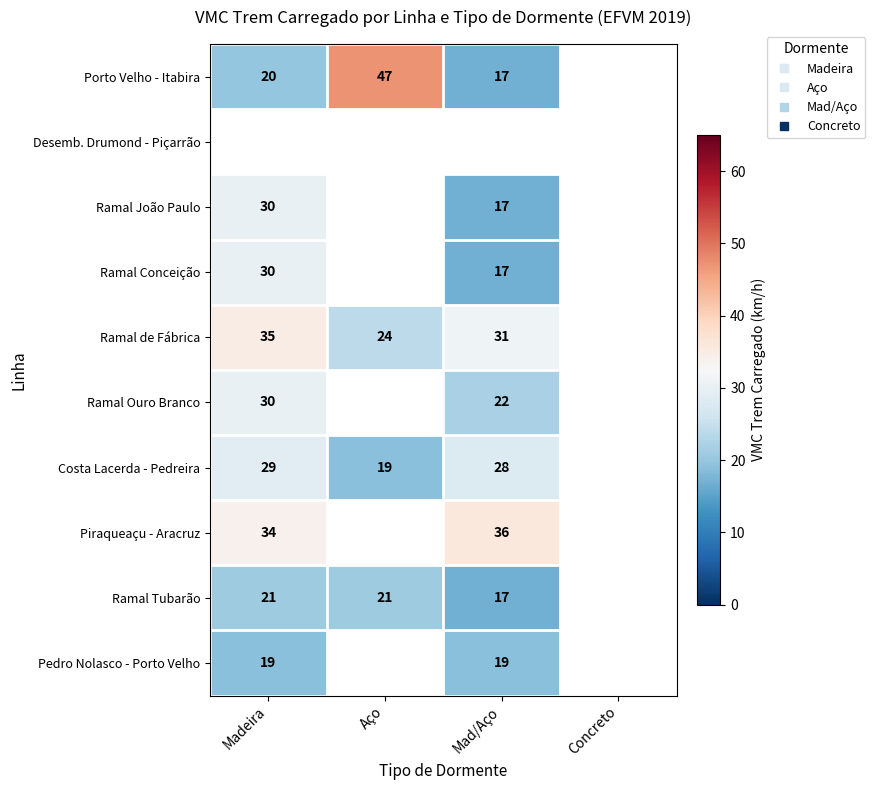

Which category has the lowest value in the Porto Velho - Itabira series?

Mad/Aço